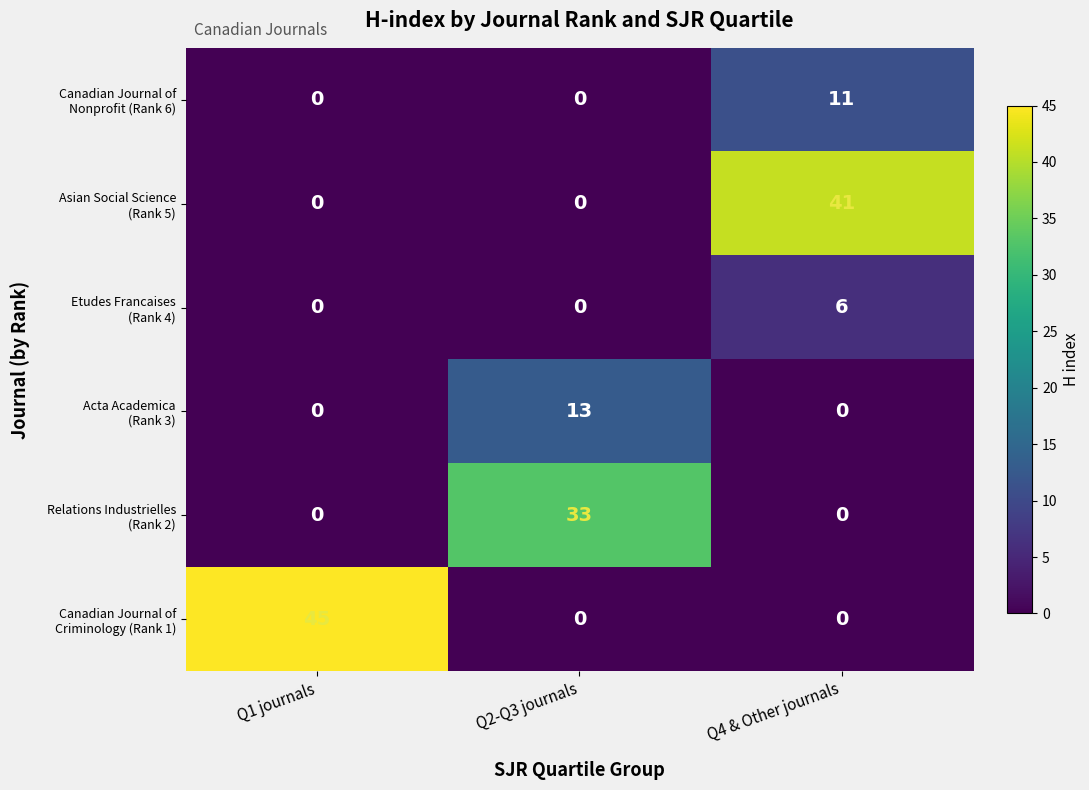

At which category is the sum across all series the highest?

Q4 & Other journals